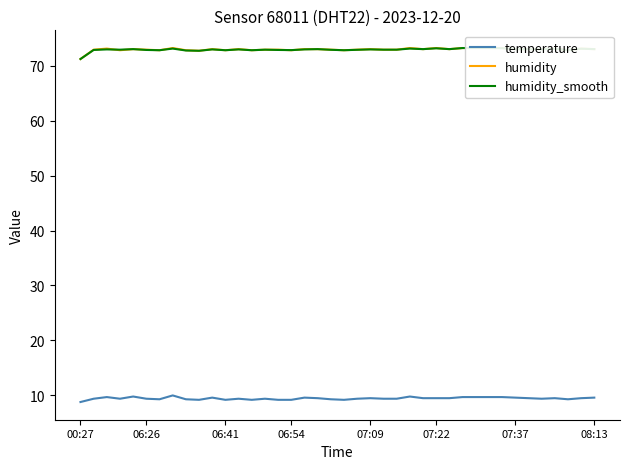

Reading right to left, extract all data points from this chart.

temperature: 9.6	9.5	9.3	9.5	9.4	9.5	9.6	9.7	9.7	9.7	9.7	9.5	9.5	9.5	9.8	9.4	9.4	9.5	9.4	9.2	9.3	9.5	9.6	9.2	9.2	9.4	9.2	9.4	9.2	9.6	9.2	9.3	10.0	9.3	9.4	9.8	9.4	9.7	9.4	8.8
humidity: 73.0	73.1	72.8	73.1	73.0	73.0	73.0	73.2	73.2	73.2	73.2	73.0	73.2	73.0	73.2	72.9	72.9	73.0	72.9	72.8	72.9	73.0	73.0	72.8	72.9	72.9	72.8	73.0	72.8	73.0	72.7	72.8	73.2	72.8	72.9	73.0	72.8	73.1	72.9	71.2
humidity_smooth: 73.0	73.1	72.8	73.1	73.0	73.0	73.0	73.2	73.2	73.2	73.2	73.0	73.2	73.0	73.1	72.9	72.9	73.0	72.9	72.8	72.9	73.0	73.0	72.8	72.8	72.9	72.8	73.0	72.8	73.0	72.7	72.8	73.1	72.8	72.8	73.0	72.9	73.0	72.8	71.2